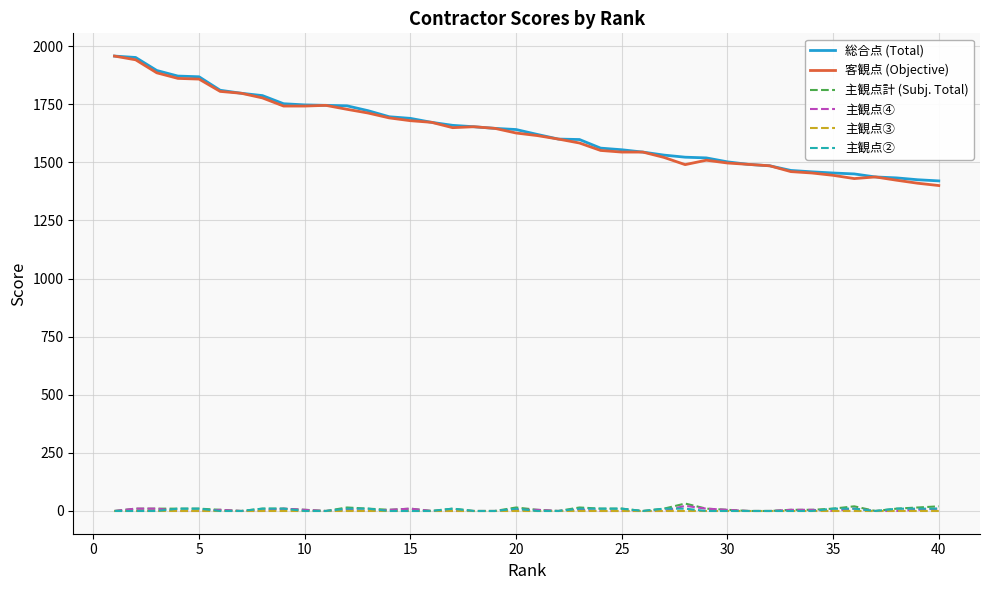

True or false: 主観点② and 客観点 (Objective) cross at least once.

False